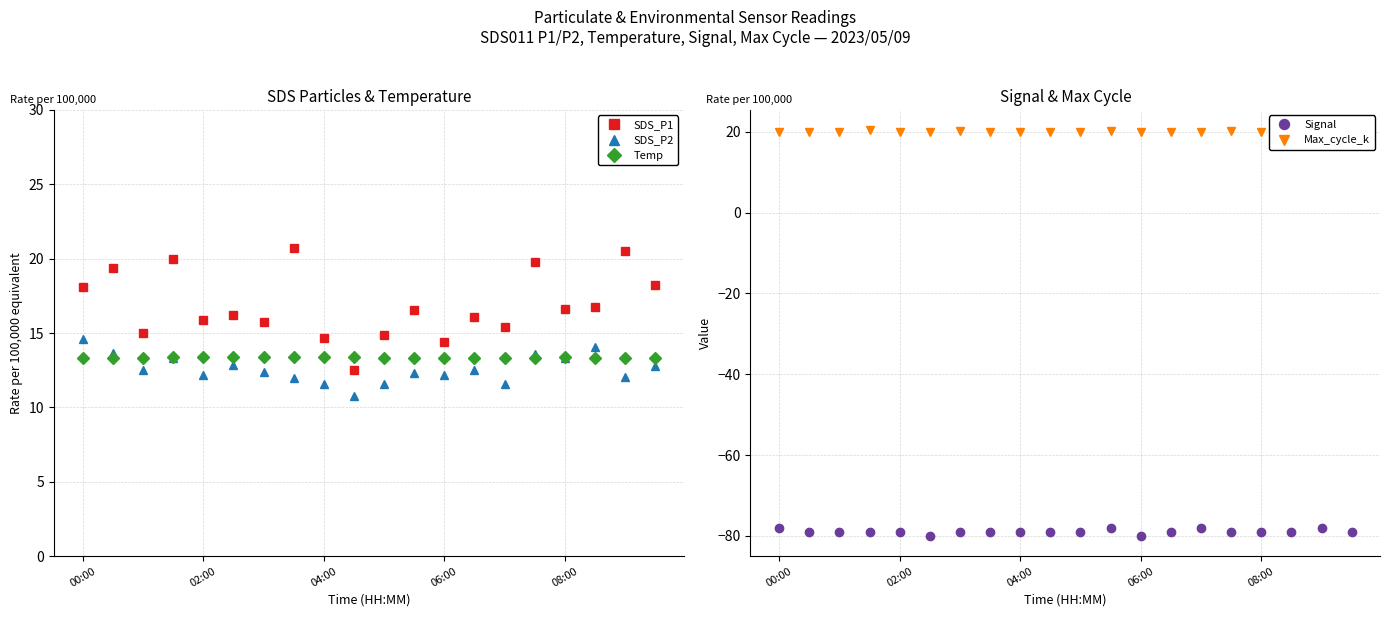

The value of SDS_P1 at 11 is 24.1. True or false?

False